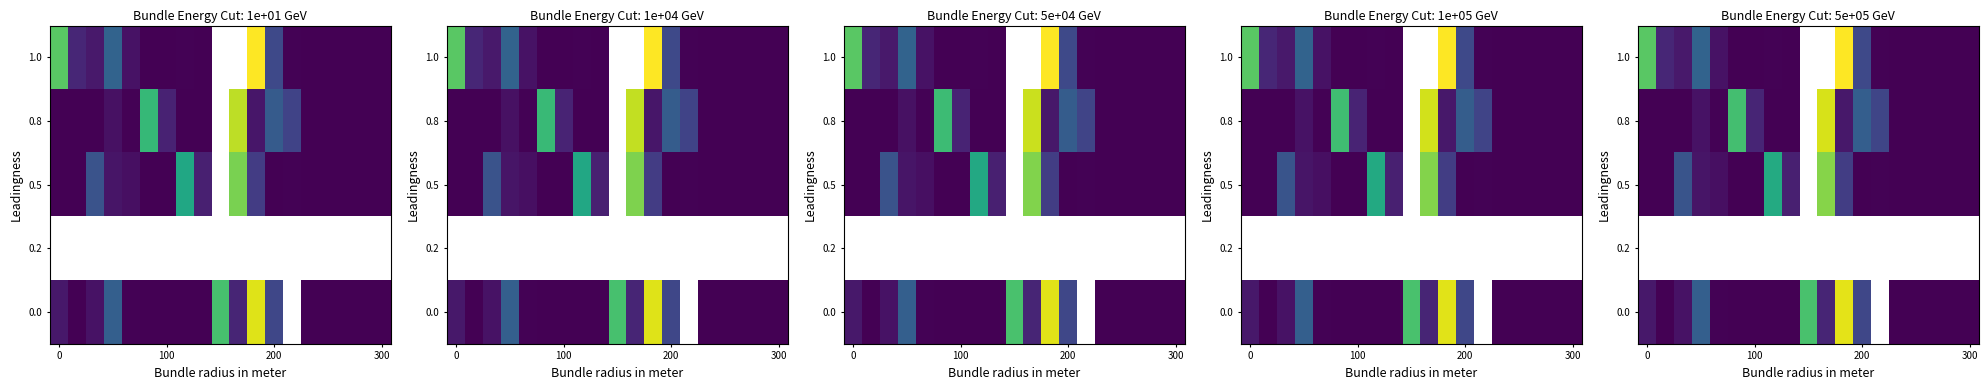

What is the difference between the maximum and minimum values in the 0.8 series?

12598.8